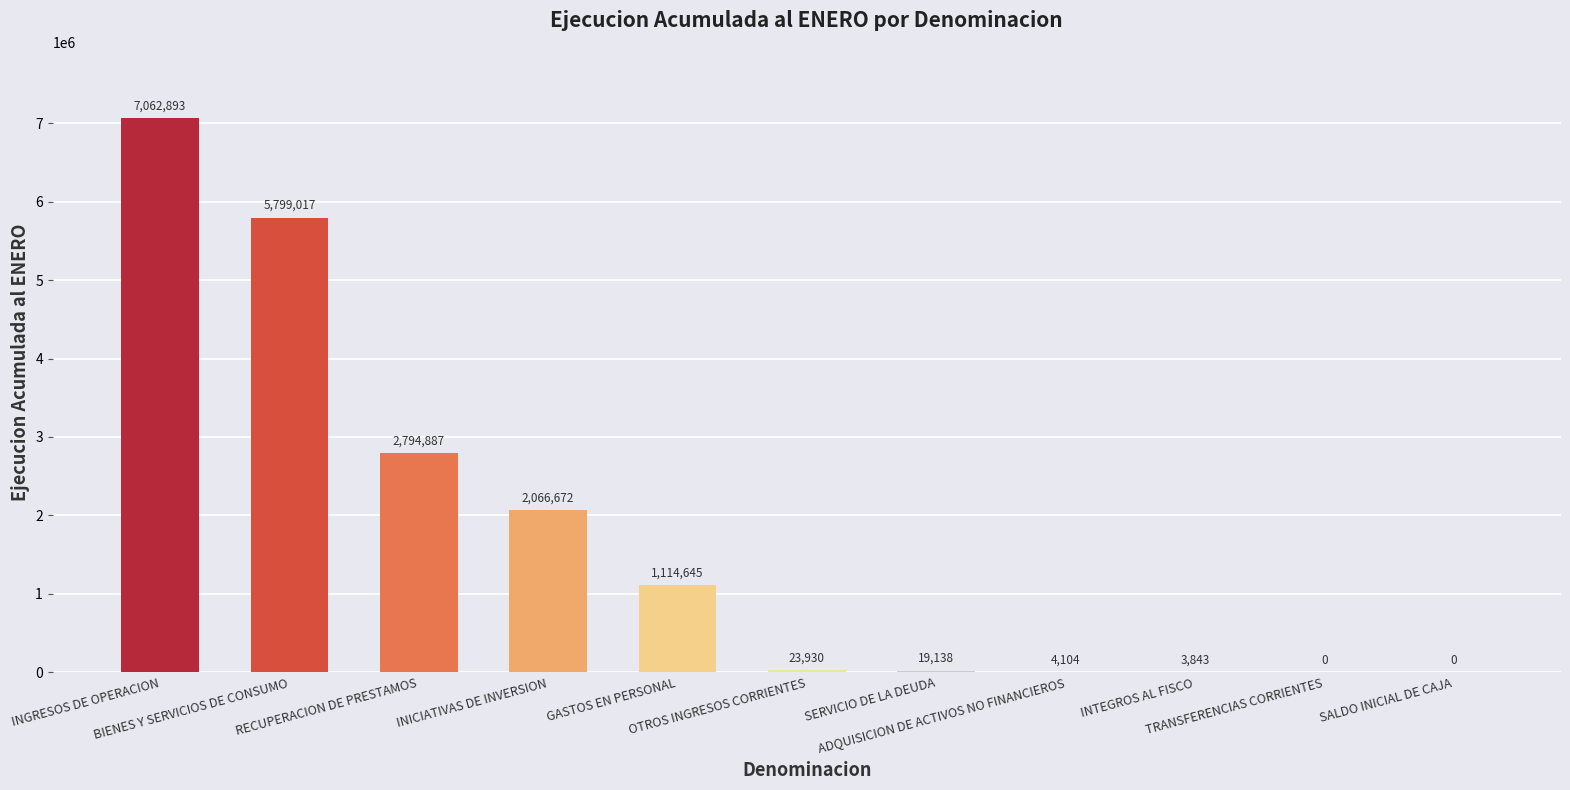

What is the greatest value displayed?

7062893